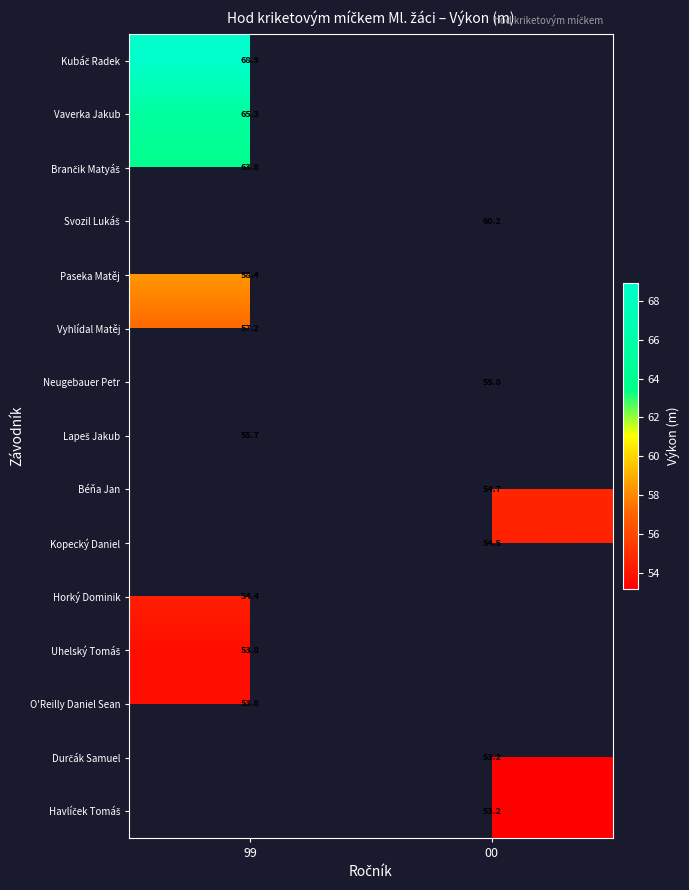

How many series are shown in this chart?

15